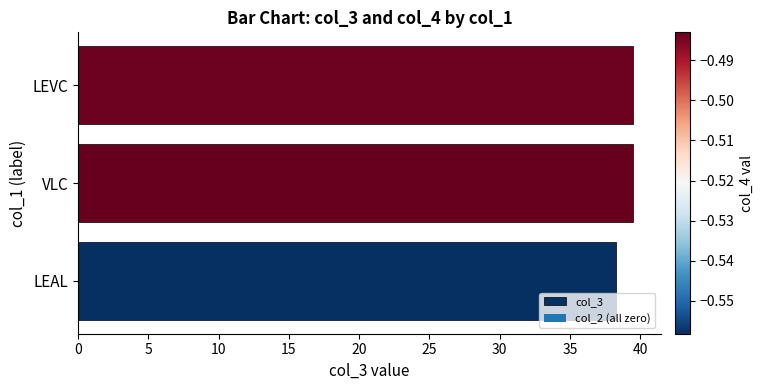

How many categories are shown in the chart?

3